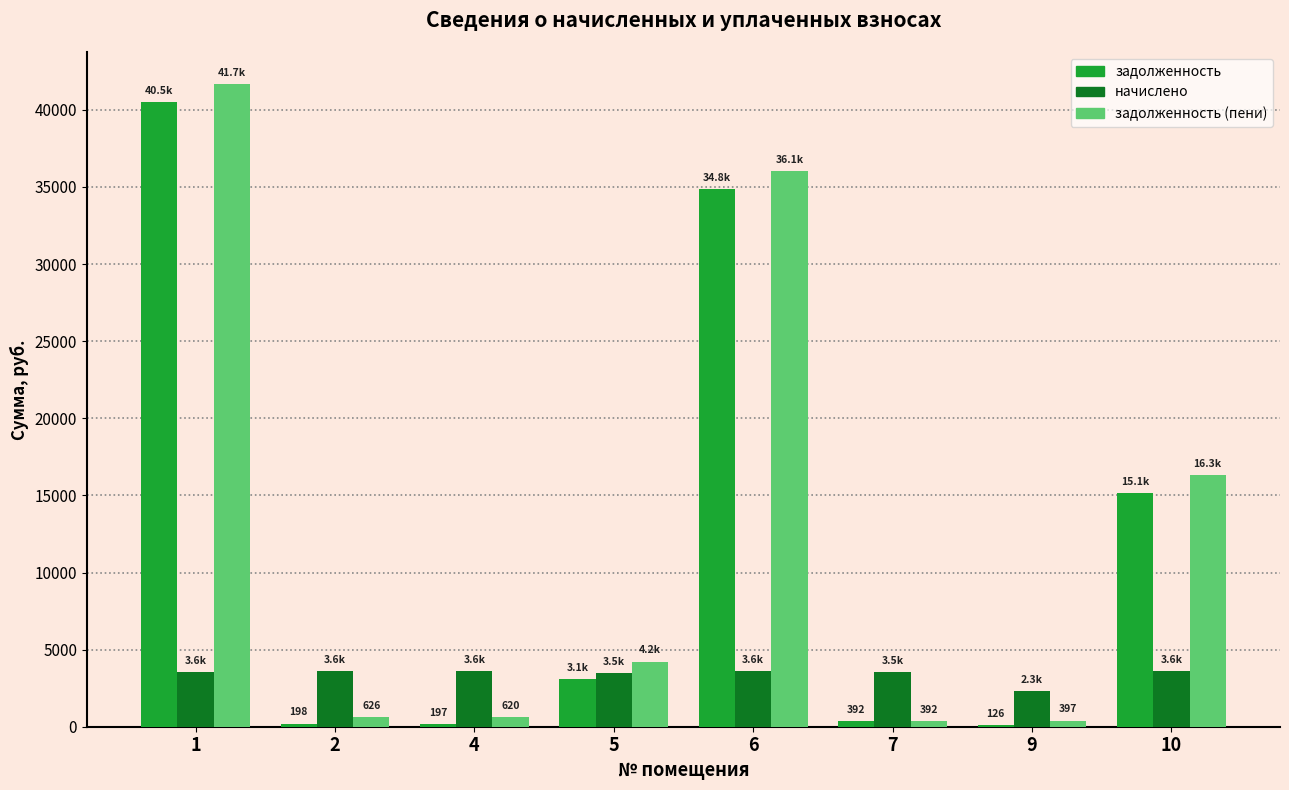

How many groups of bars are there?

8